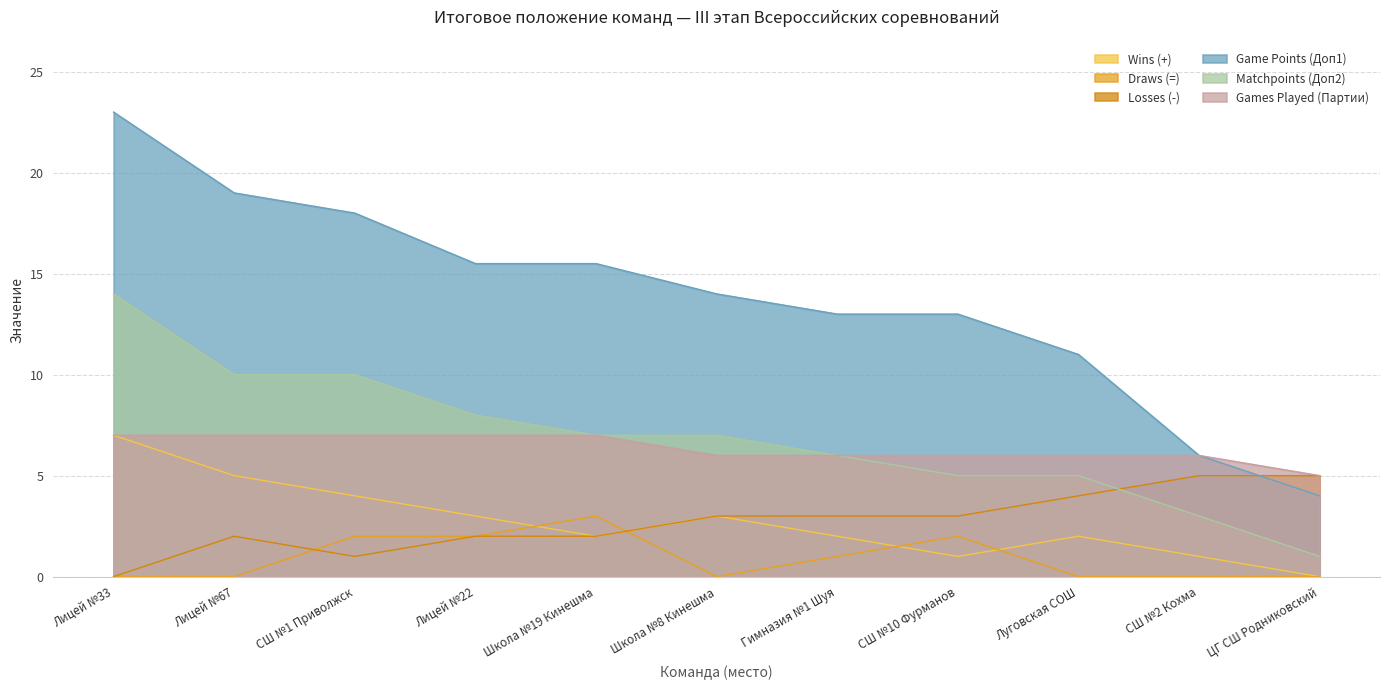

What position from the right is Лицей №67?

10